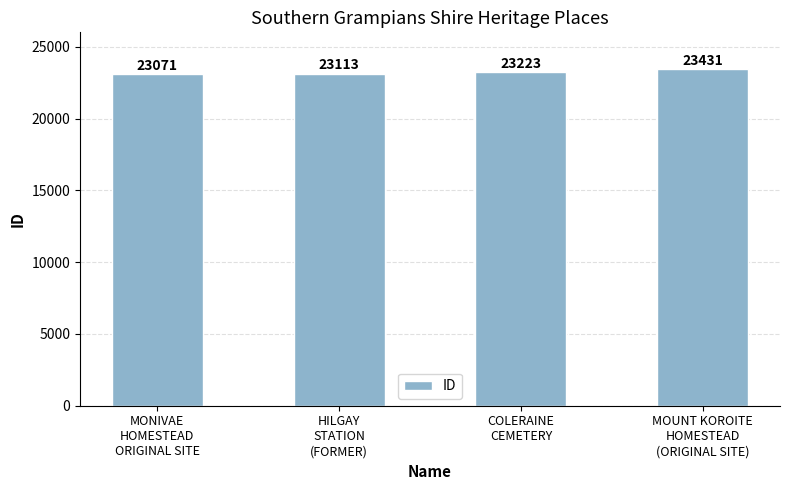

What is the label of the 1st bar from the left?

MONIVAE
HOMESTEAD
ORIGINAL SITE